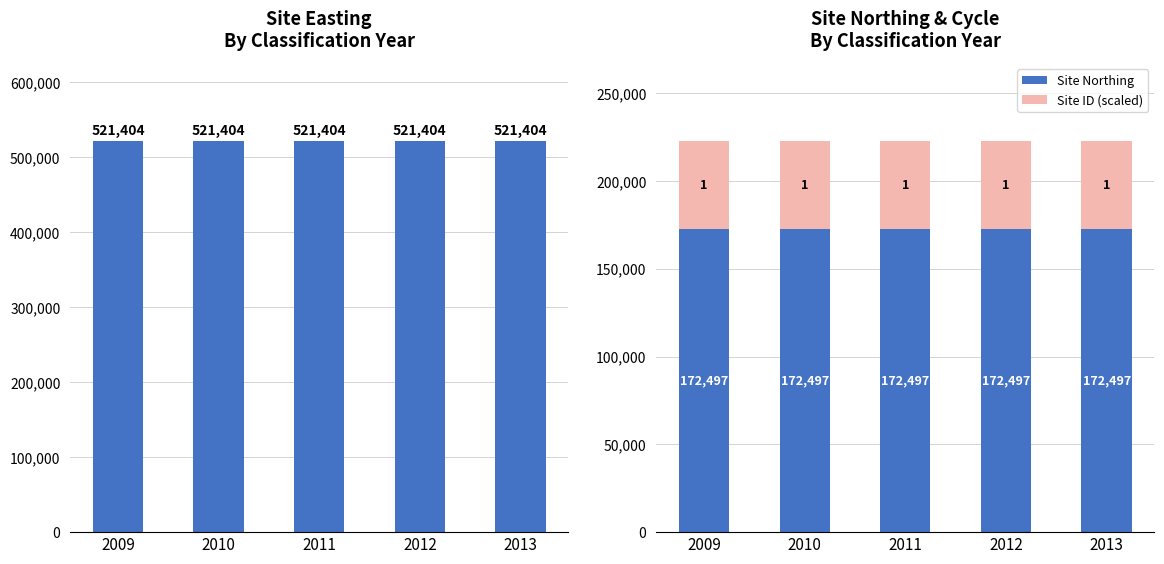

List the series in order of their overall mean, lowest first.

Site ID (scaled), Site Northing, Site Easting